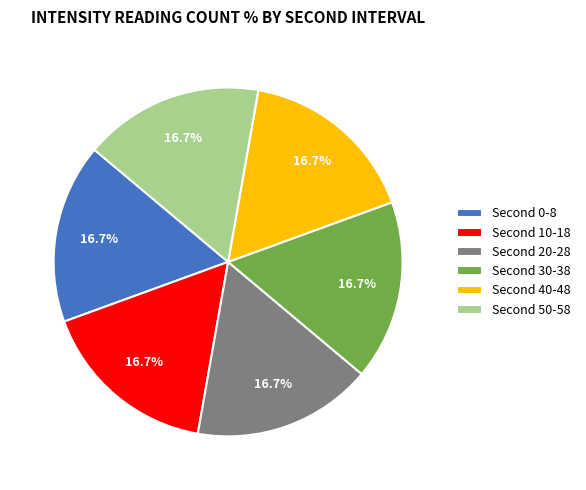

Count the number of slices in the pie.

6